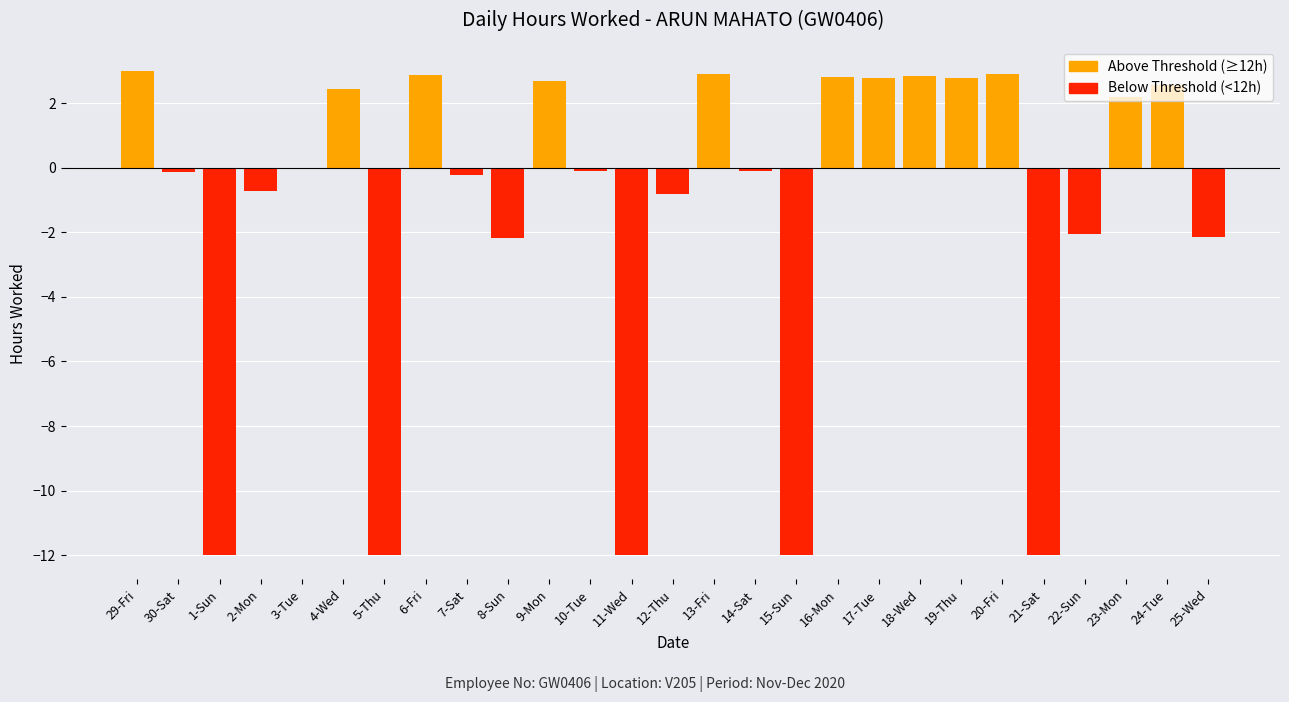

What is the label of the 17th bar from the right?

9-Mon